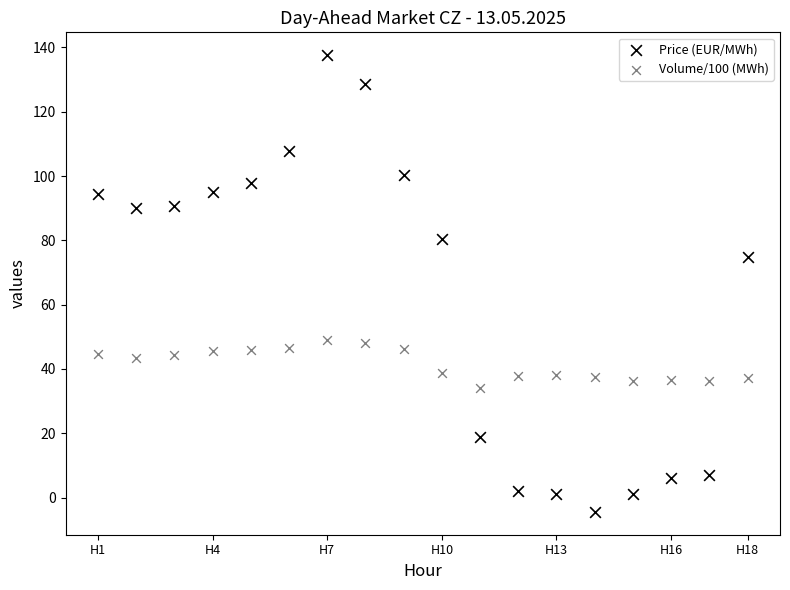

Across all data points, what is the range of Y values (max minus min)?

142.1